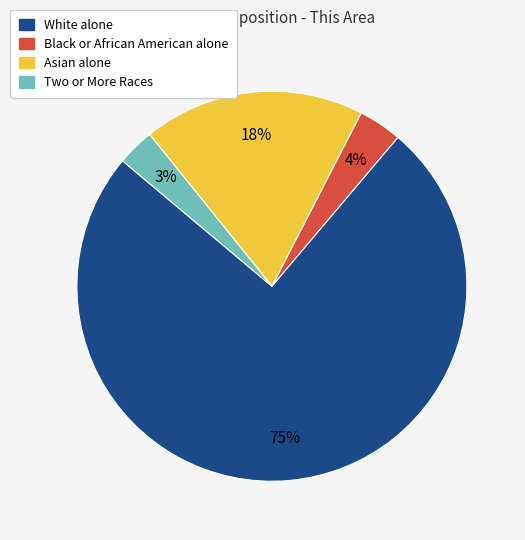

True or false: Two or More Races accounts for 3% of the total.

True